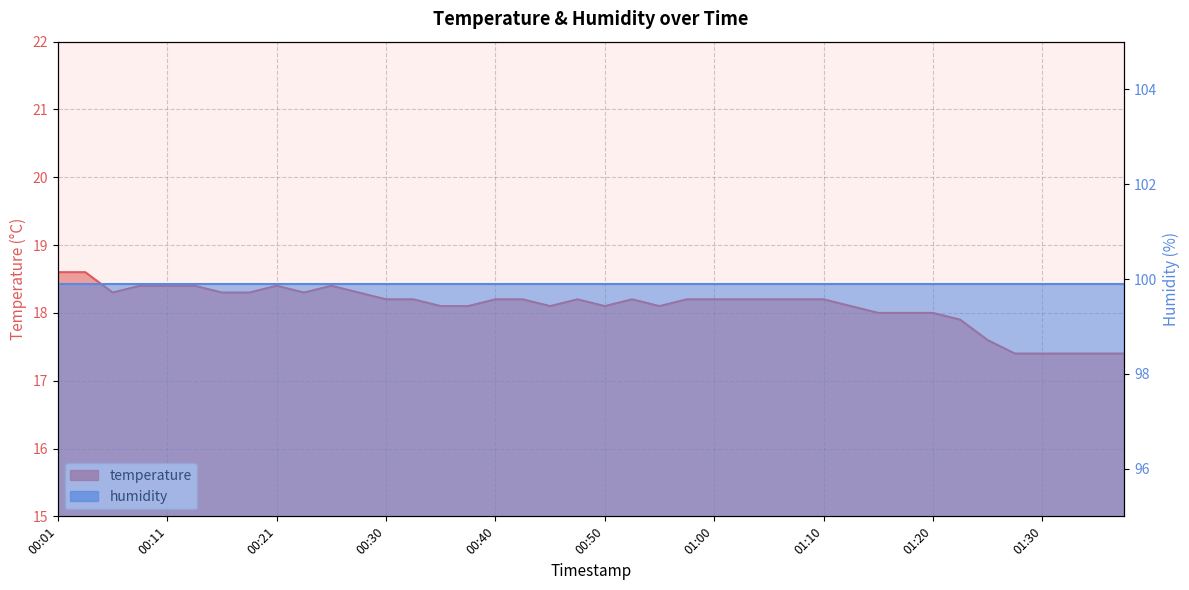

Reading left to right, list all the values displayed in this chart.

18.6	18.6	18.3	18.4	18.4	18.4	18.3	18.3	18.4	18.3	18.4	18.3	18.2	18.2	18.1	18.1	18.2	18.2	18.1	18.2	18.1	18.2	18.1	18.2	18.2	18.2	18.2	18.2	18.2	18.1	18.0	18.0	18.0	17.9	17.6	17.4	17.4	17.4	17.4	17.4